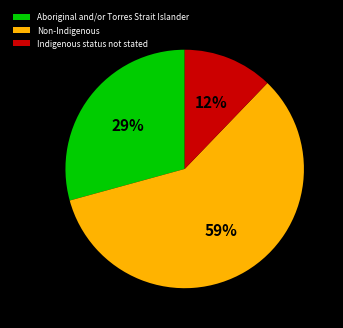

To the nearest percent, what portion does Non-Indigenous represent?

59%